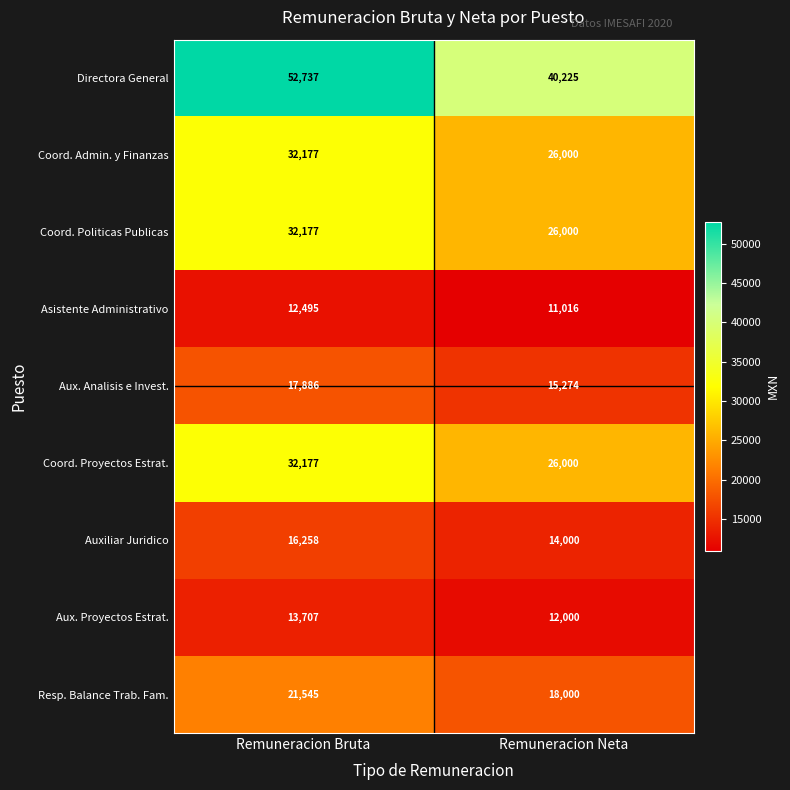

Rank the categories by Aux. Analisis e Invest. value from lowest to highest.

Remuneracion Neta, Remuneracion Bruta